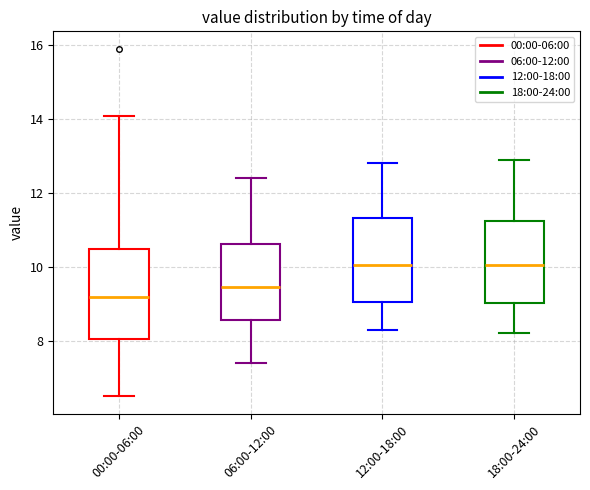

Where does the lower whisker of the box for 12:00-18:00 end on the y-axis? The values are not printed on the chart, so give them approximately, as read against the axis.

8.4